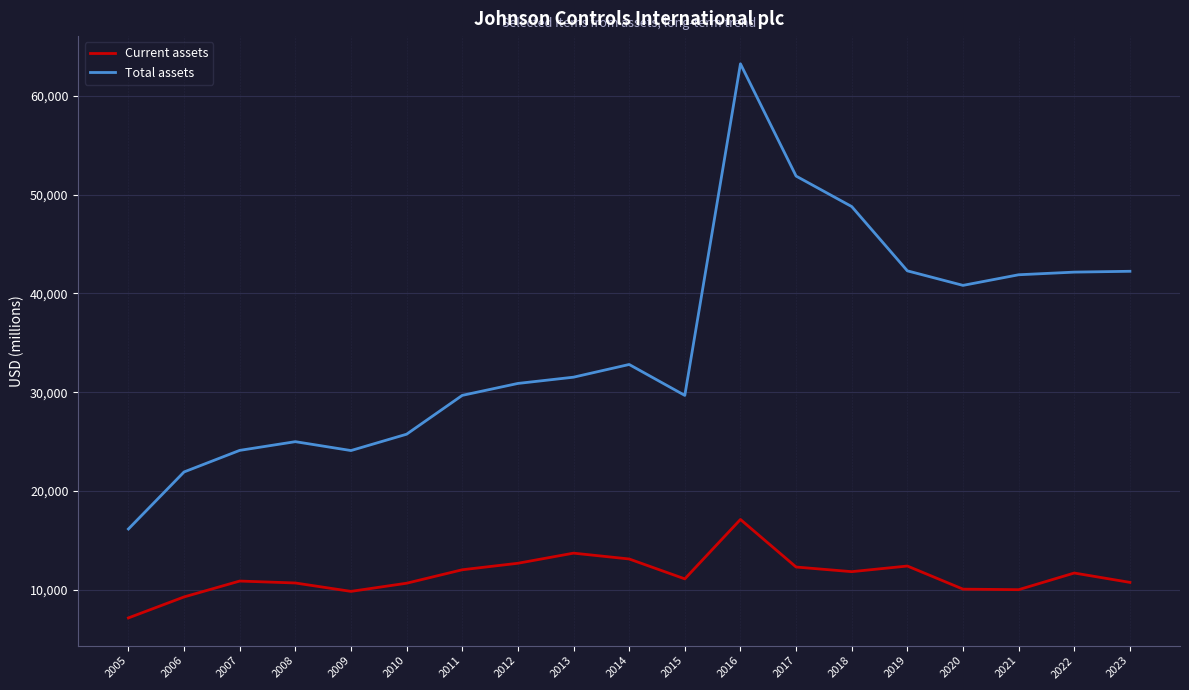

At which category does Current assets reach its first local valley?

2009